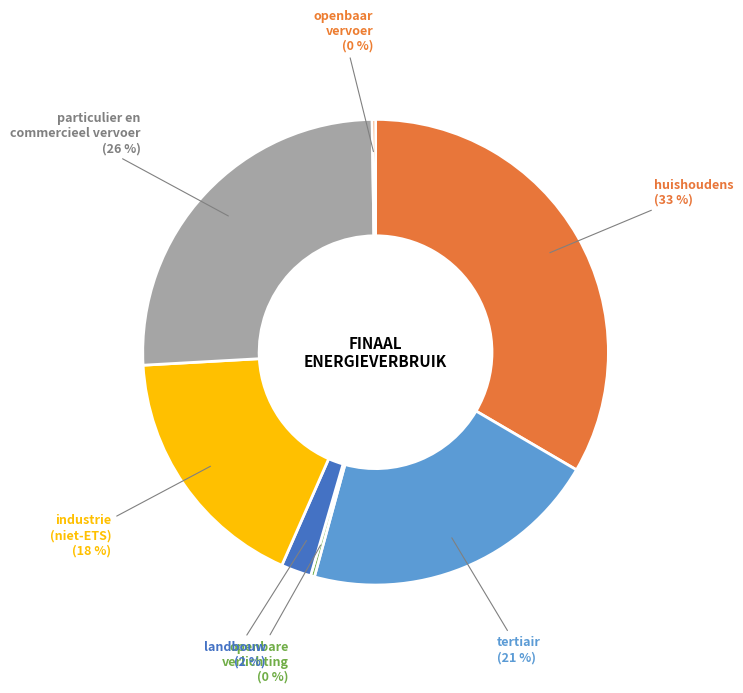

The huishoudens slice represents 33% of the pie. True or false?

True